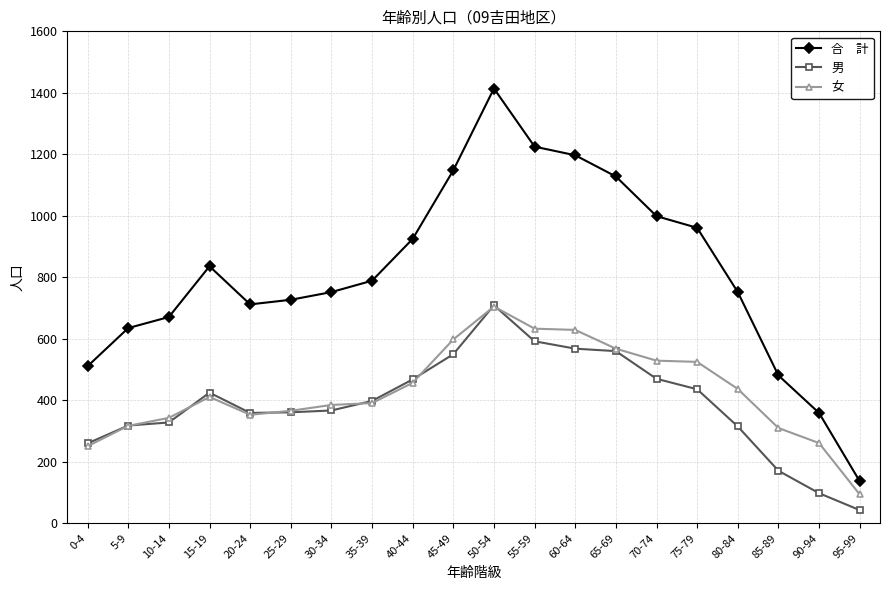

What is the total value across all series at 0-4?

1022